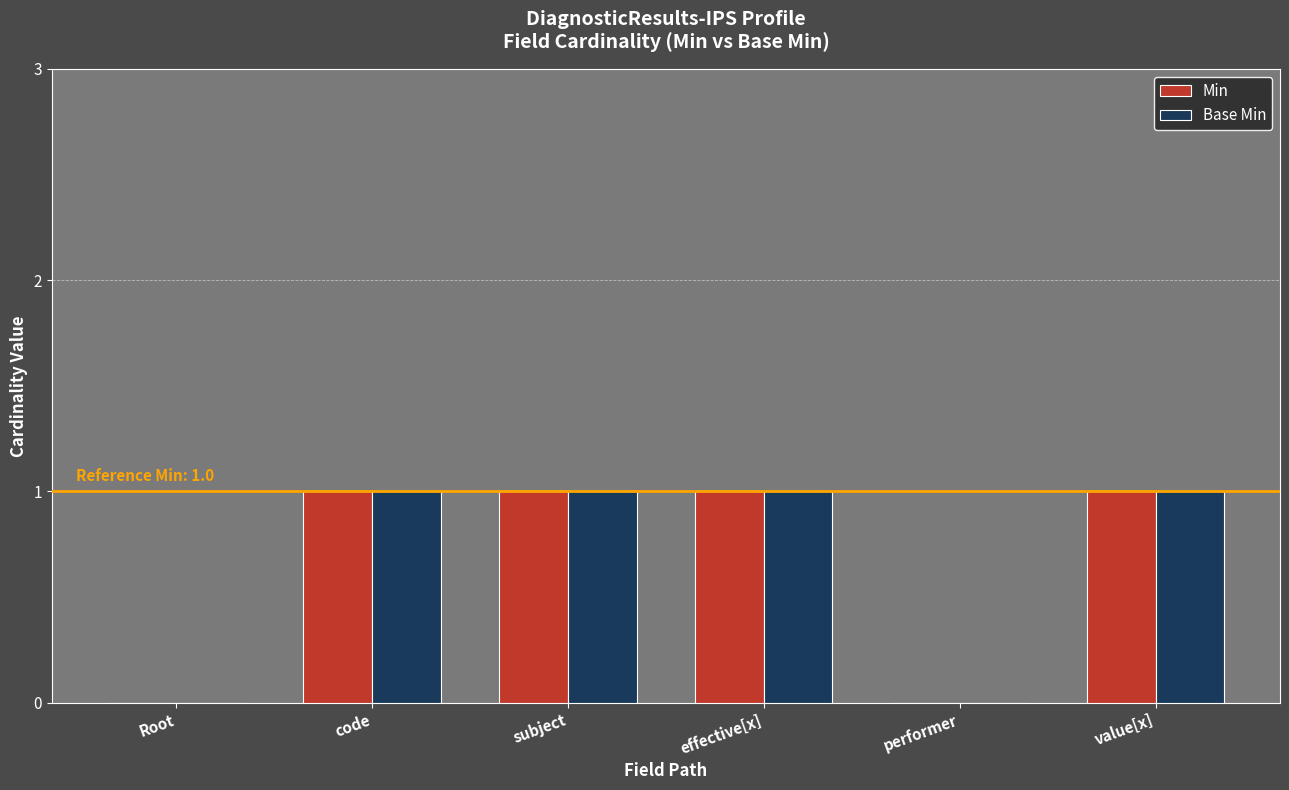

True or false: Min has a value of 1 at effective[x].

True